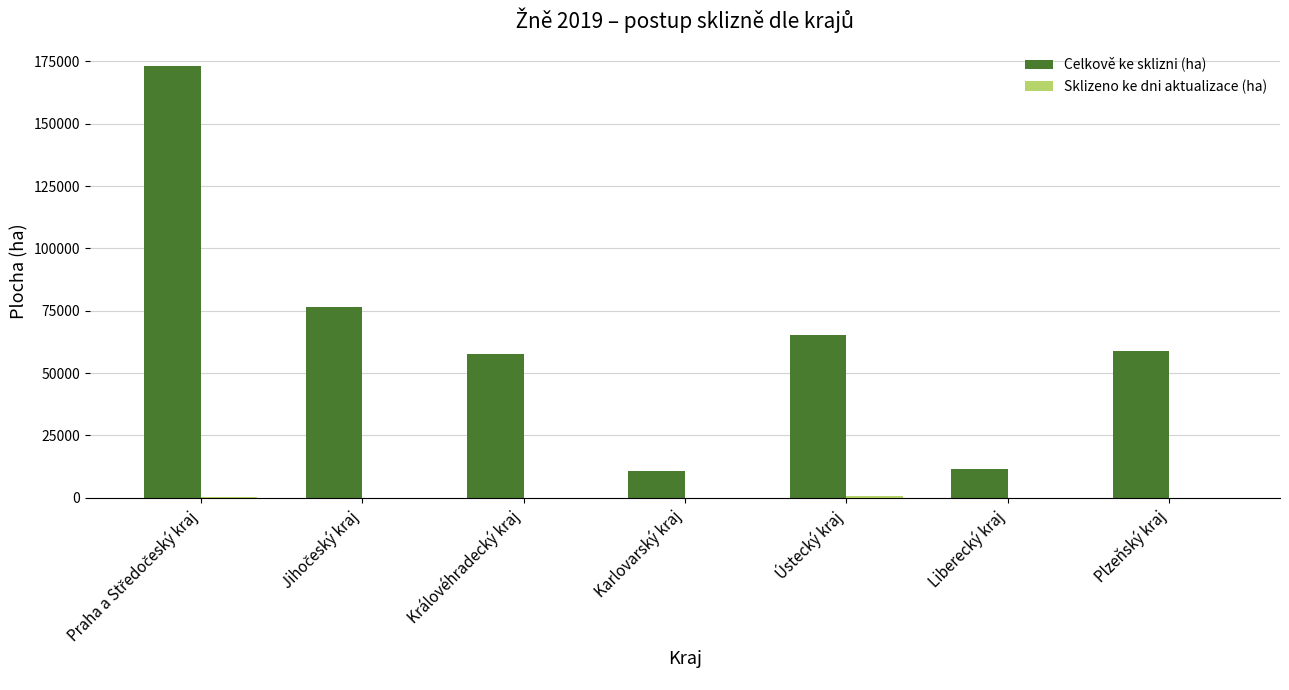

Is it true that Celkově ke sklizni (ha) equals 57816.2 at Královéhradecký kraj?

True